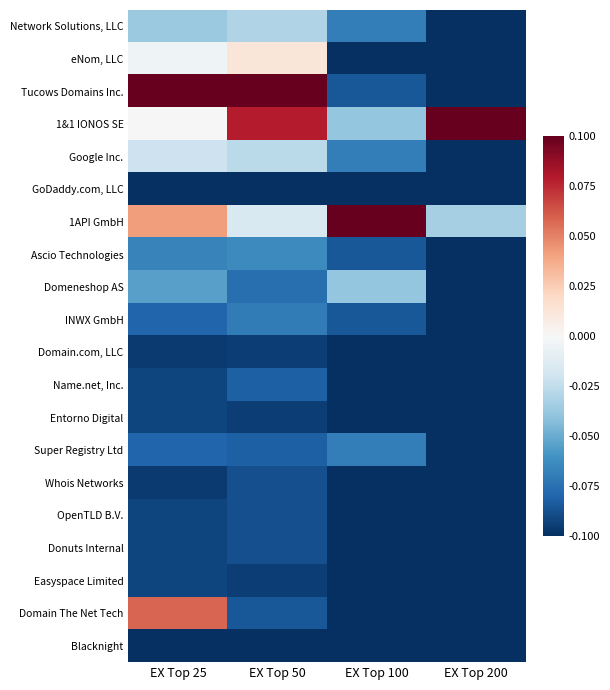

Which has a higher value, EX Top 25 or EX Top 100?

EX Top 25